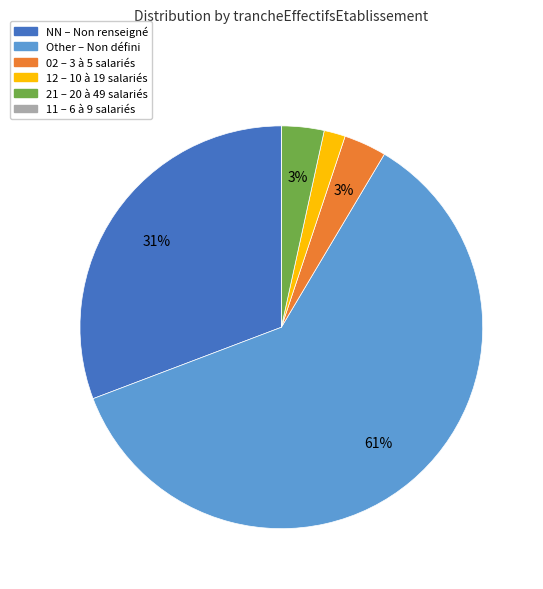

To the nearest percent, what is the difference between the largest and smallest slice percentages?

61%